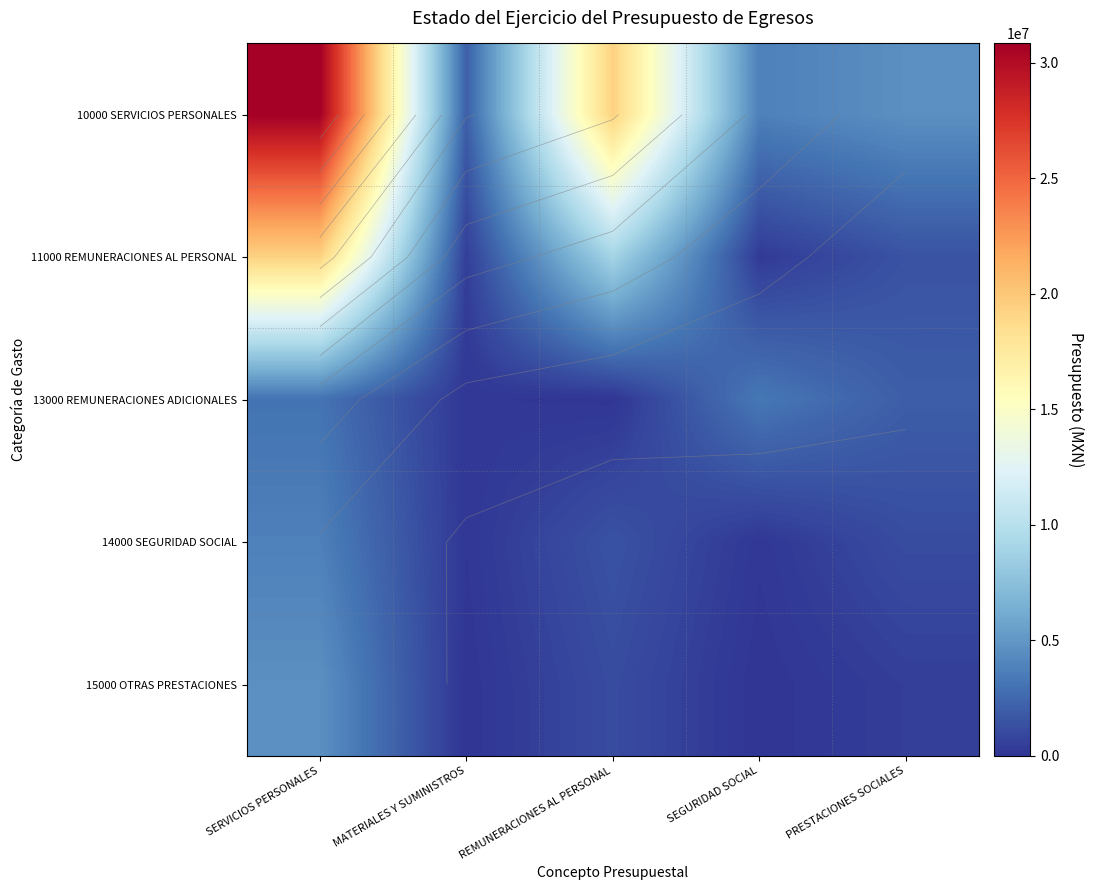

At which label is 10000 SERVICIOS PERSONALES closest to 16461441?

REMUNERACIONES AL PERSONAL